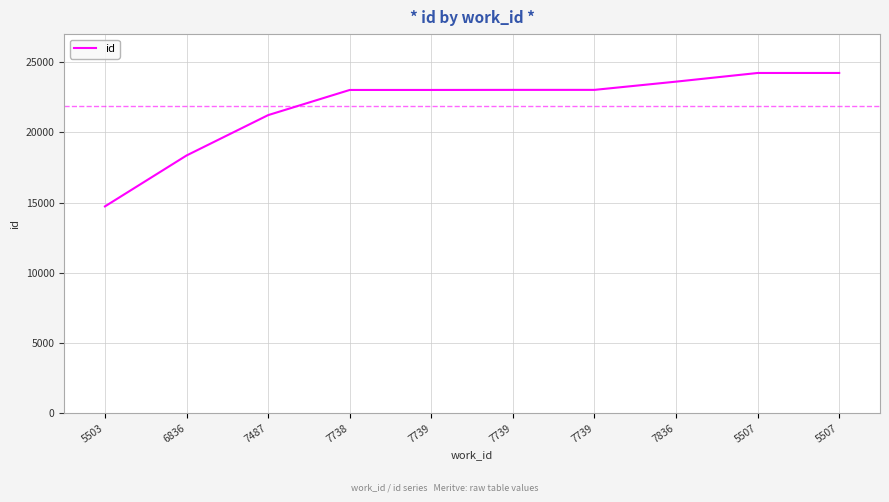

At which label is the value closest to 19479?

6836